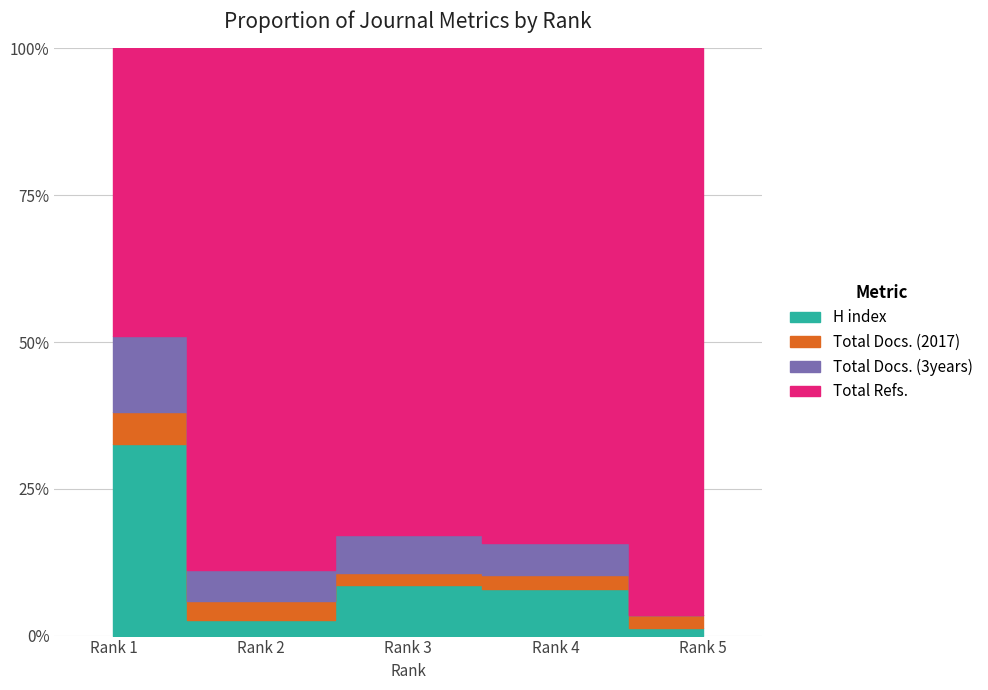

Does the chart display data point markers on the line(s)?

No